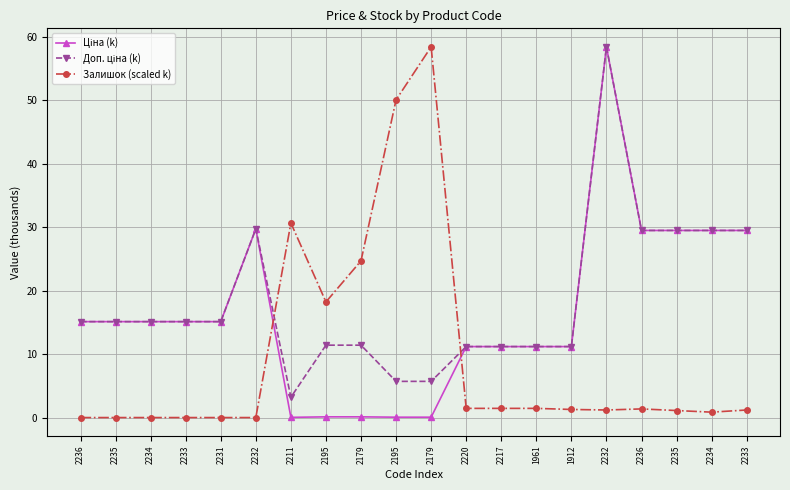

After their last crossing, which series has the higher values: Залишок (scaled k) or Доп. ціна (k)?

Доп. ціна (k)